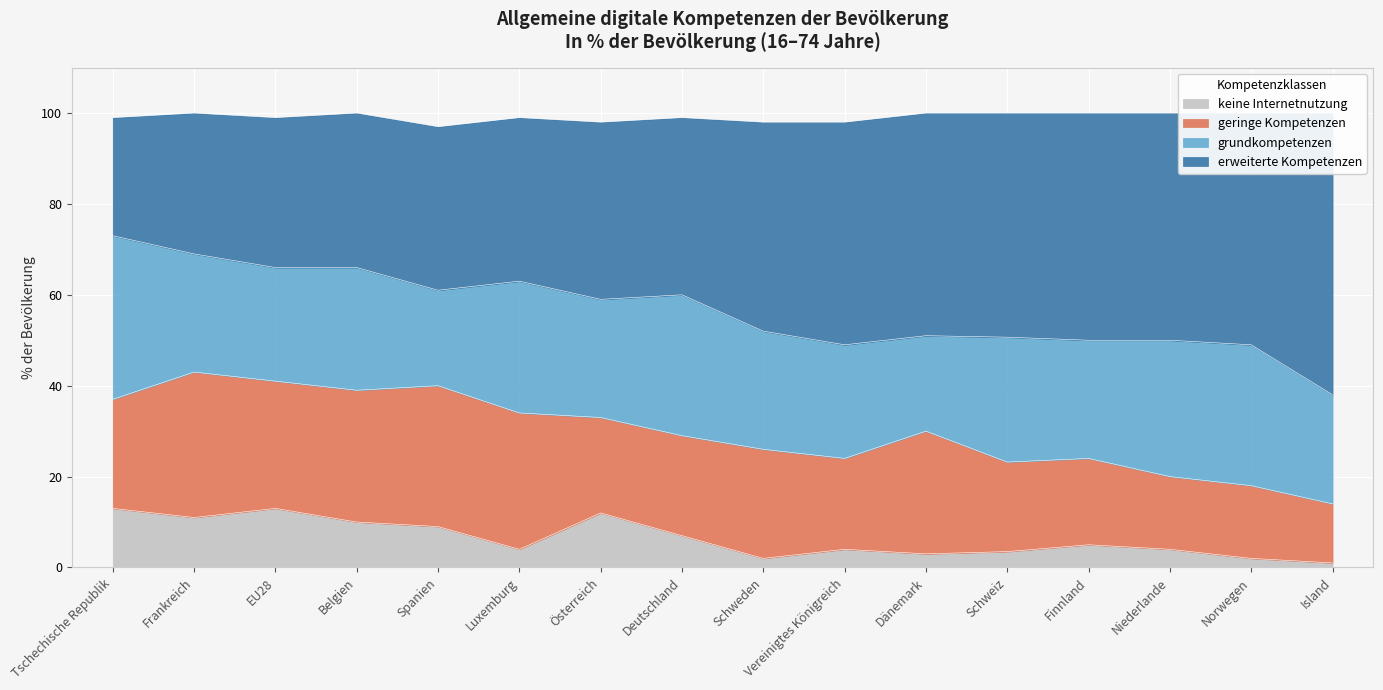

What is the approximate value of keine Internetnutzung at Tschechische Republik?

13.0